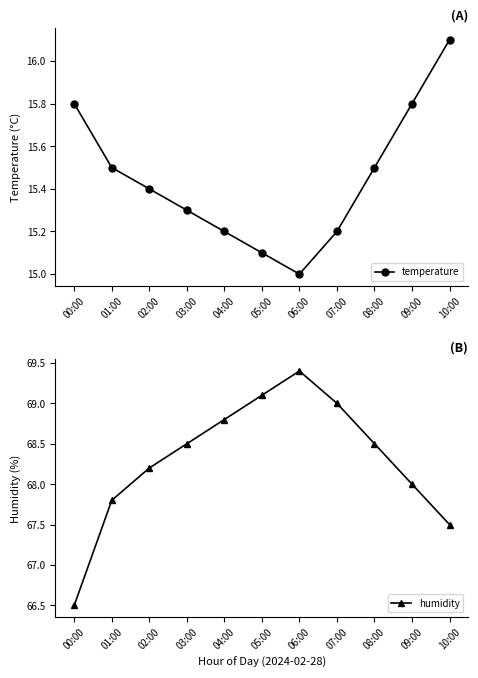

What are all the series names shown in the legend?

temperature, humidity